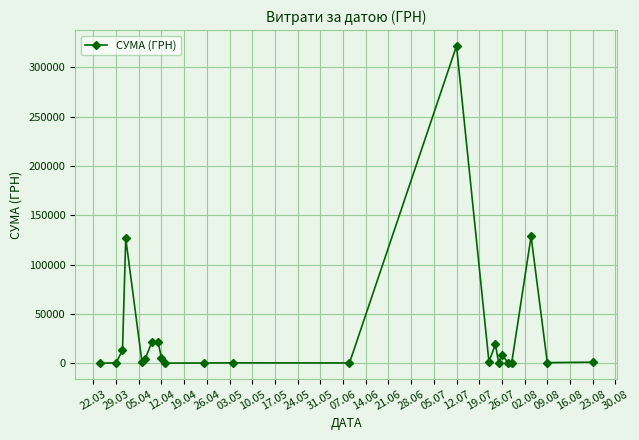

What is the maximum value shown in the chart?

321784.3